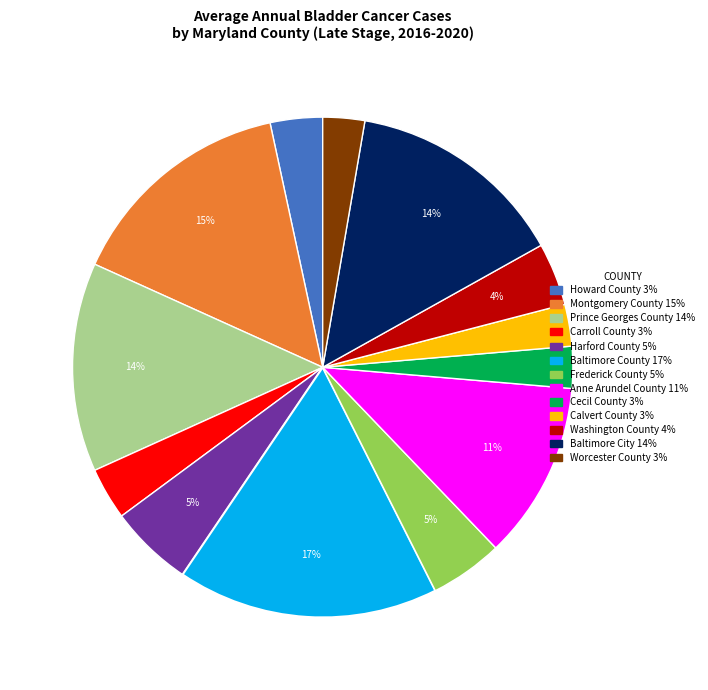

Combined, do Howard County and Montgomery County account for over 50%?

No